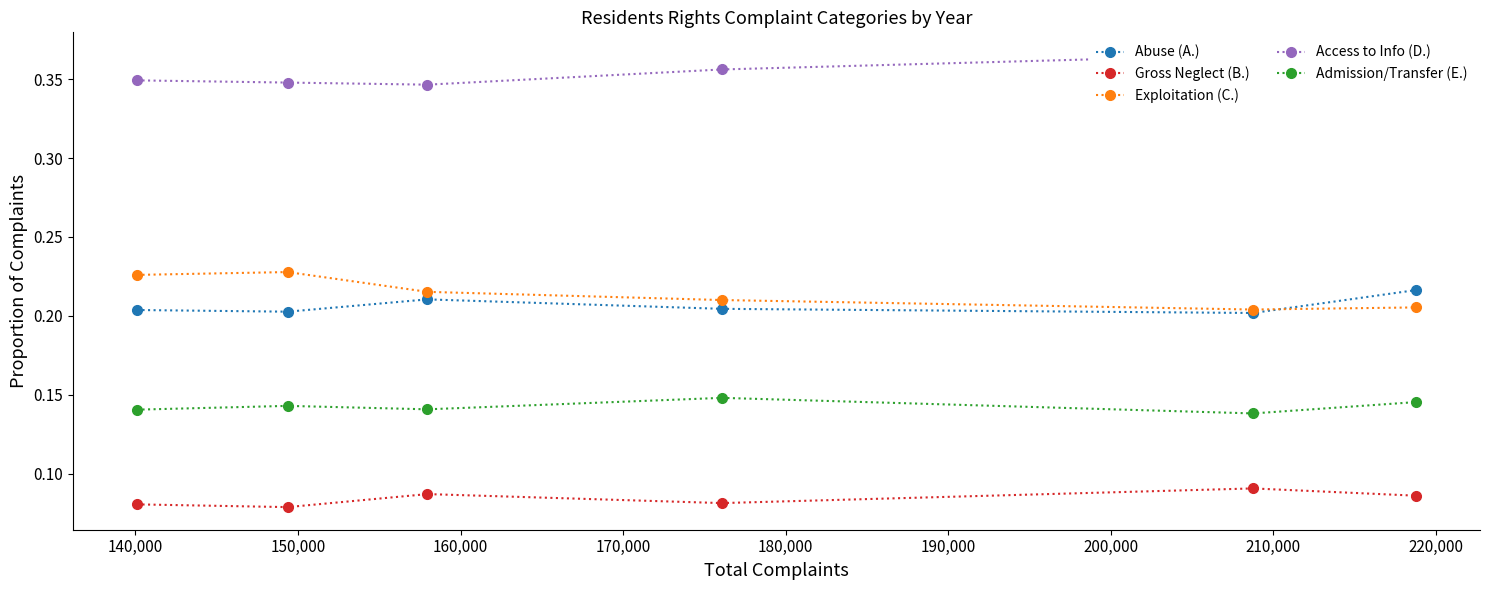

True or false: Admission/Transfer (E.) has more than 0 points higher than both neighbors.

True